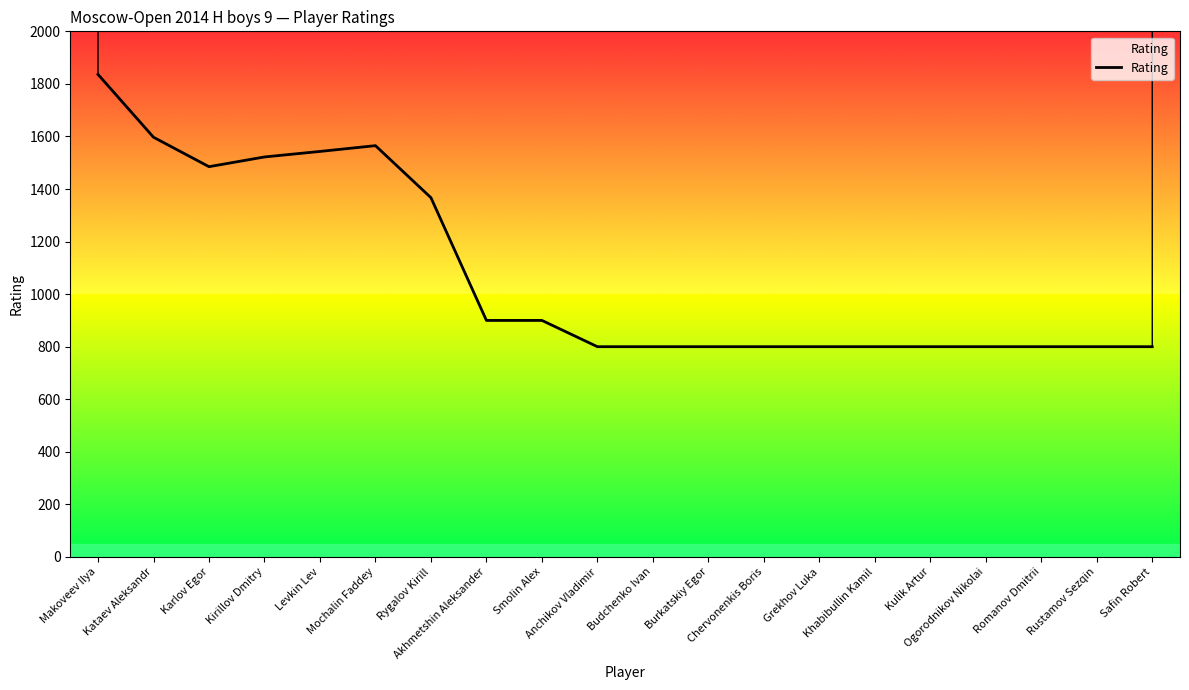

What is the value of the 1st point from the left?

1836